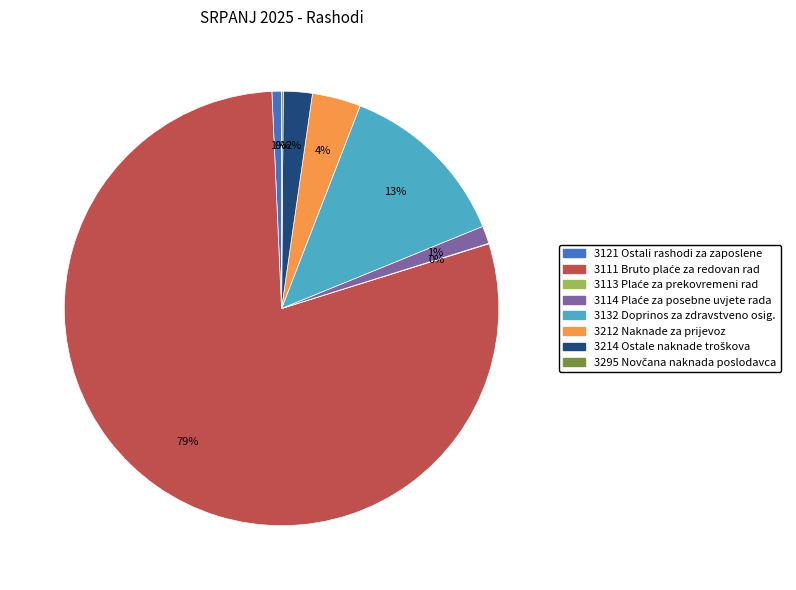

Is there a majority slice in this chart?

Yes